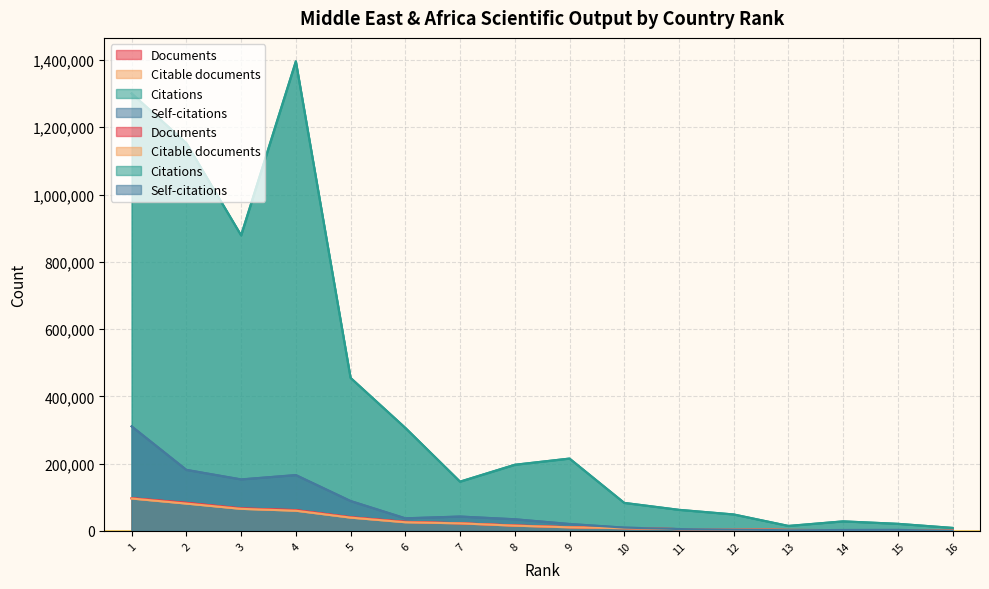

What is the difference between the Self-citations values at 16 and 1?

310339